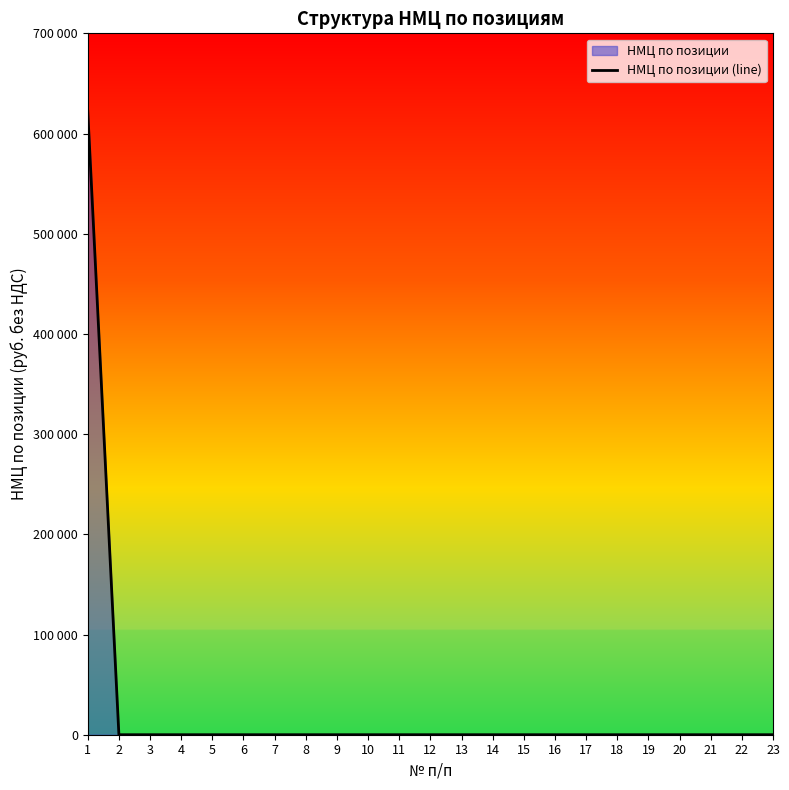

Reading left to right, list all the values displayed in this chart.

1=622342.2	2=0.0	3=0.0	4=0.0	5=0.0	6=0.0	7=0.0	8=0.0	9=0.0	10=0.0	11=0.0	12=0.0	13=0.0	14=0.0	15=0.0	16=0.0	17=0.0	18=0.0	19=0.0	20=0.0	21=0.0	22=0.0	23=0.0